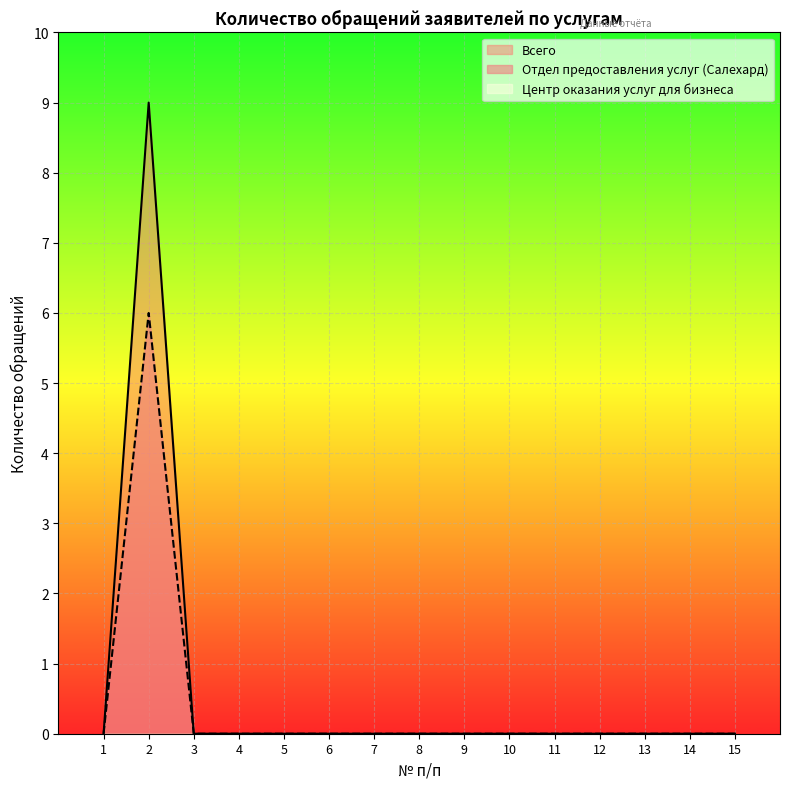

Which series has the largest range (max minus min)?

Всего